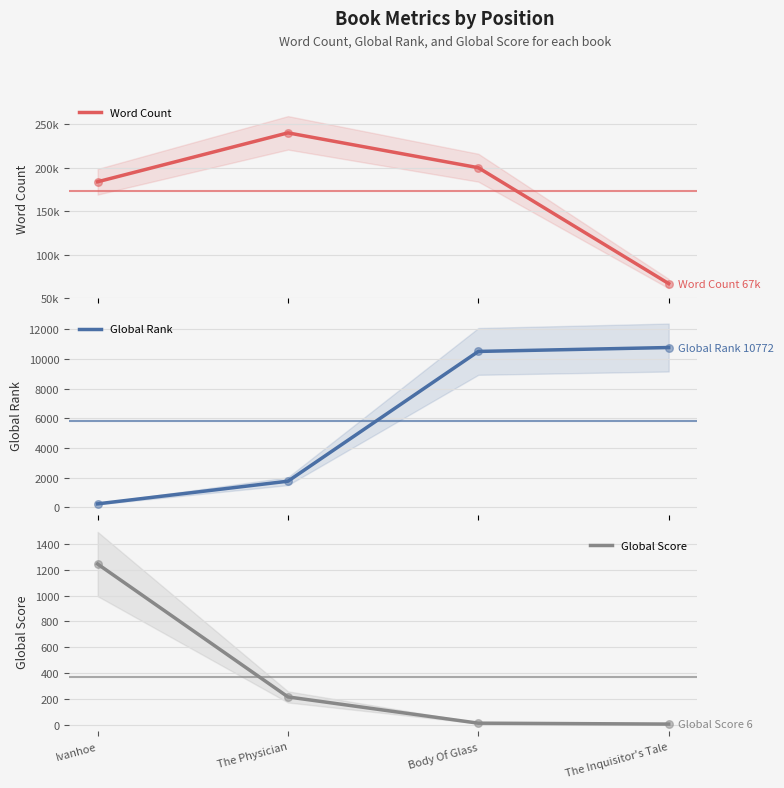

Which series reaches the minimum Y coordinate?

Global Score